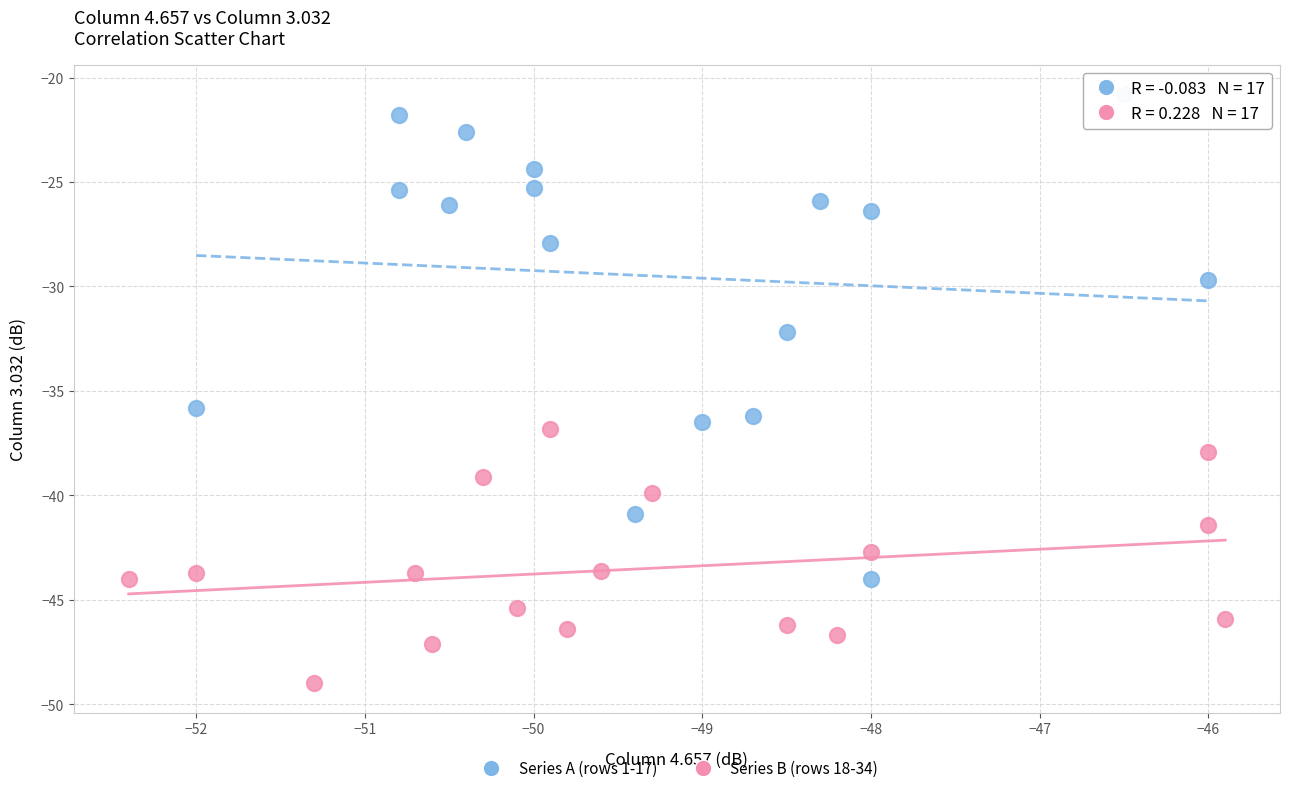

What are all the series names shown in the legend?

Series A (rows 1-17), Series B (rows 18-34)